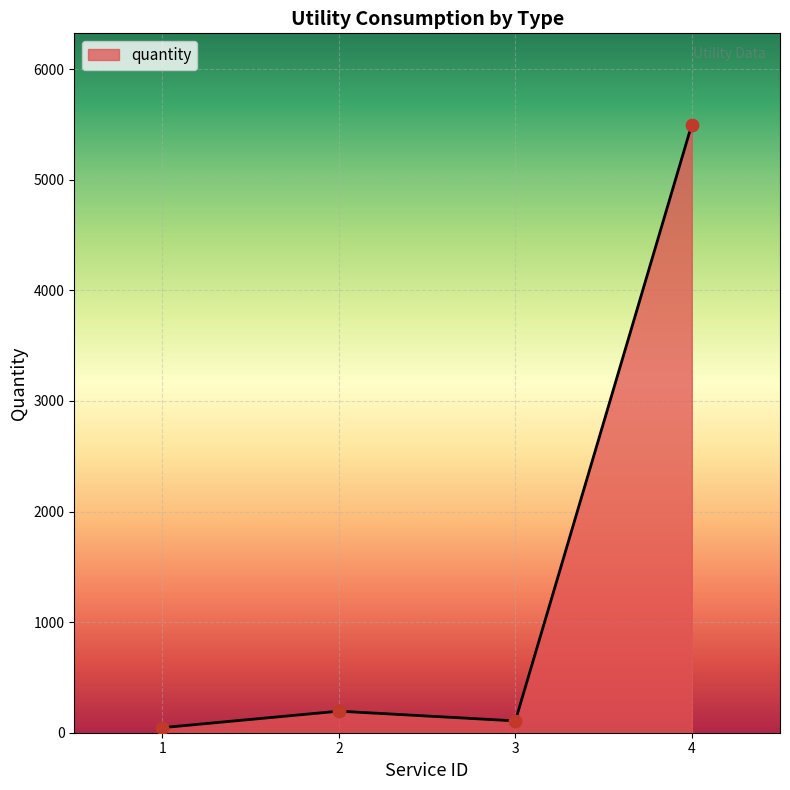

Approximately how many times larger is the value at 1 compared to 2?

0.2